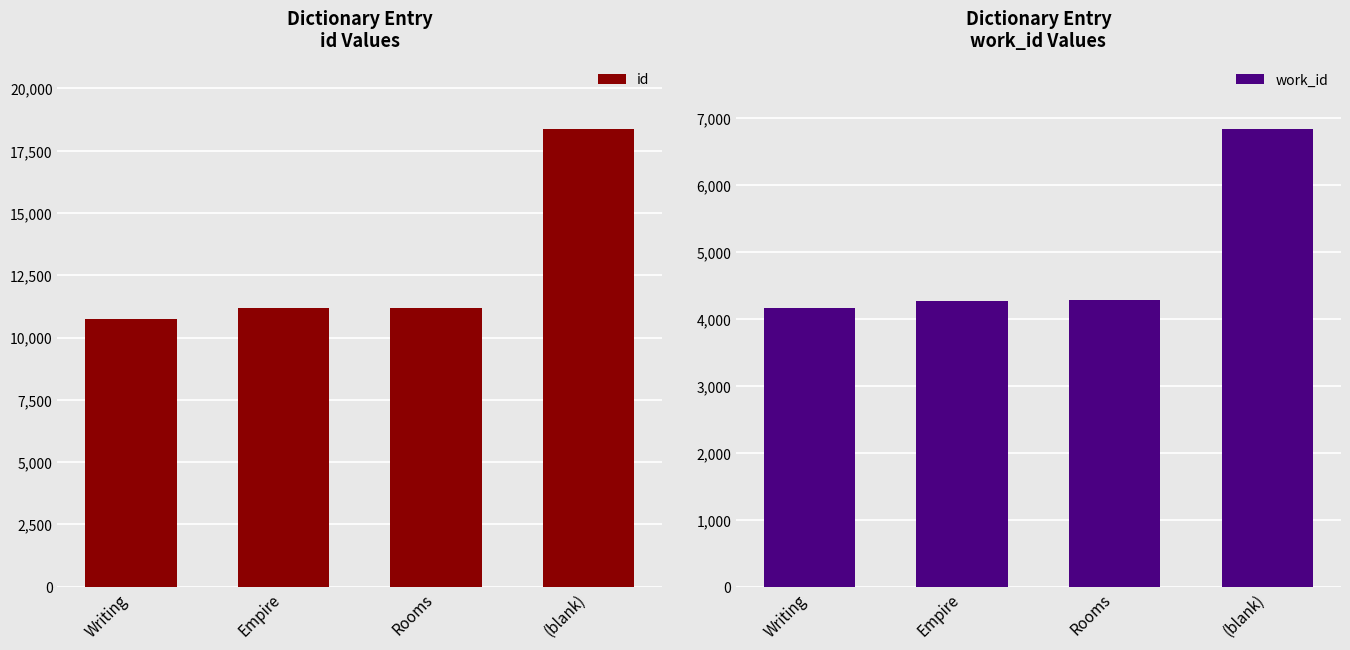

What is the lowest value of the id series?

10738